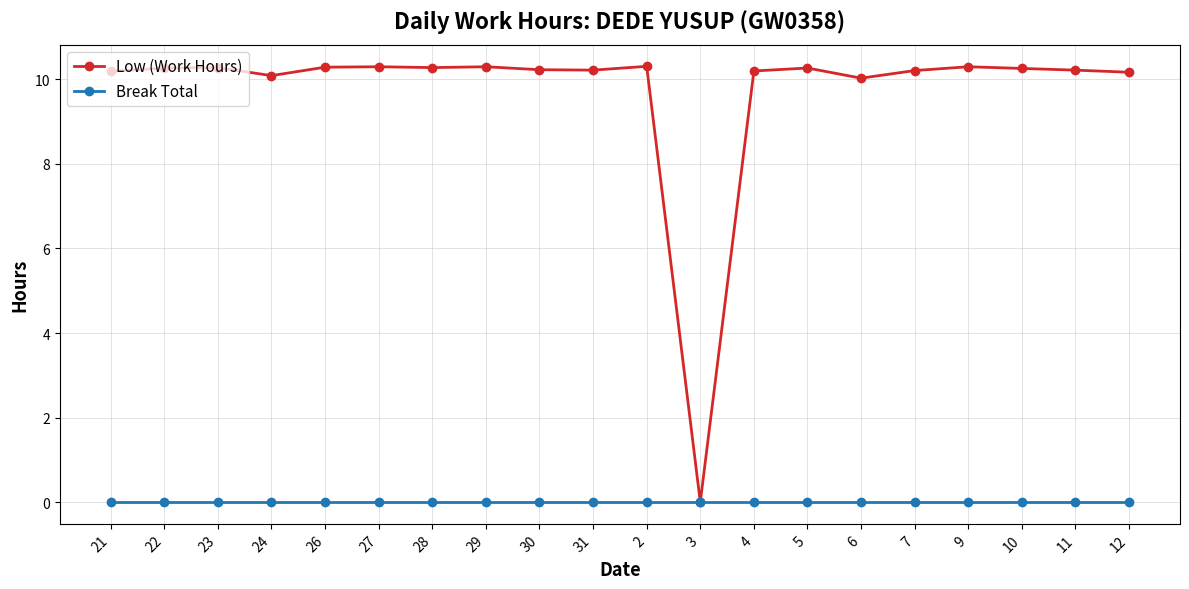

What is the approximate value of Low (Work Hours) at 12?

10.2